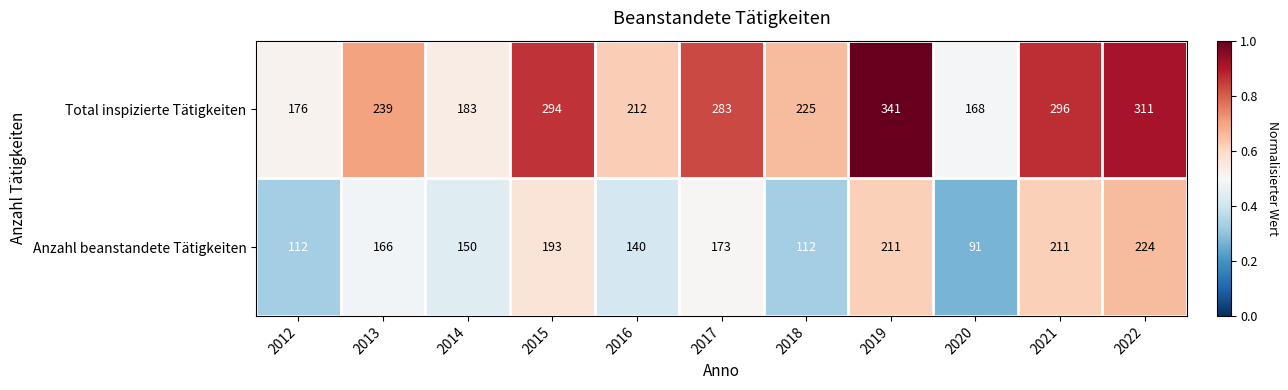

Rank the series by their average value, from highest to lowest.

Total inspizierte Tätigkeiten, Anzahl beanstandete Tätigkeiten